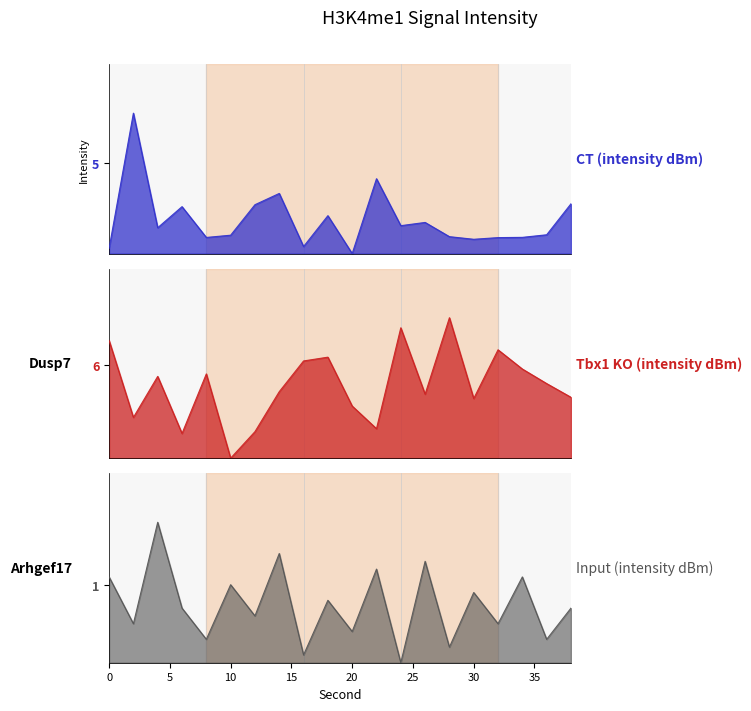

Does the chart have visible grid lines?

No